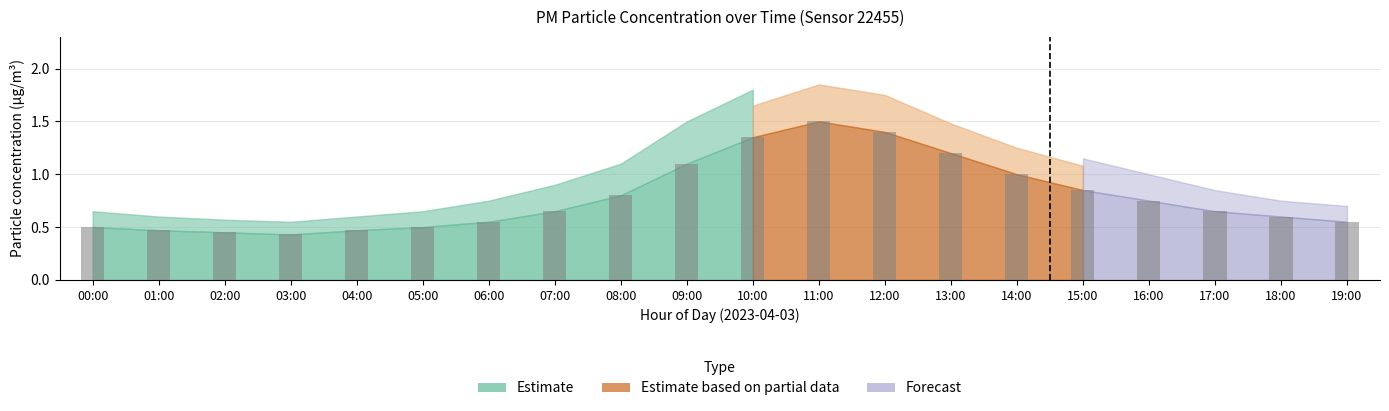

The value at 01:00 is 0.3. True or false?

False